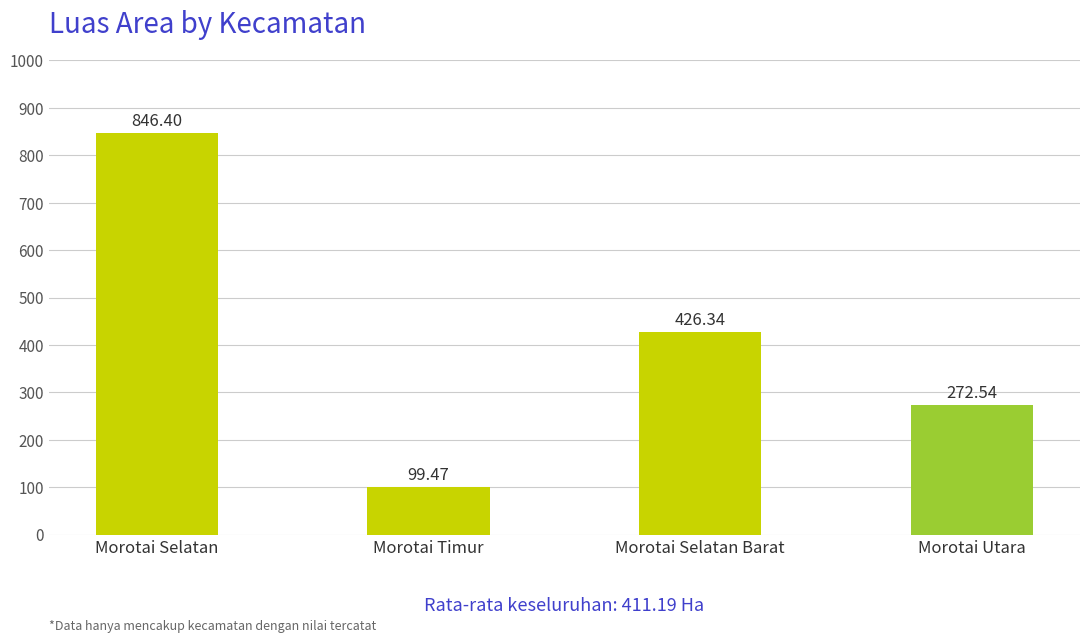

List the labels in order of value, largest first.

Morotai Selatan, Morotai Selatan Barat, Morotai Utara, Morotai Timur